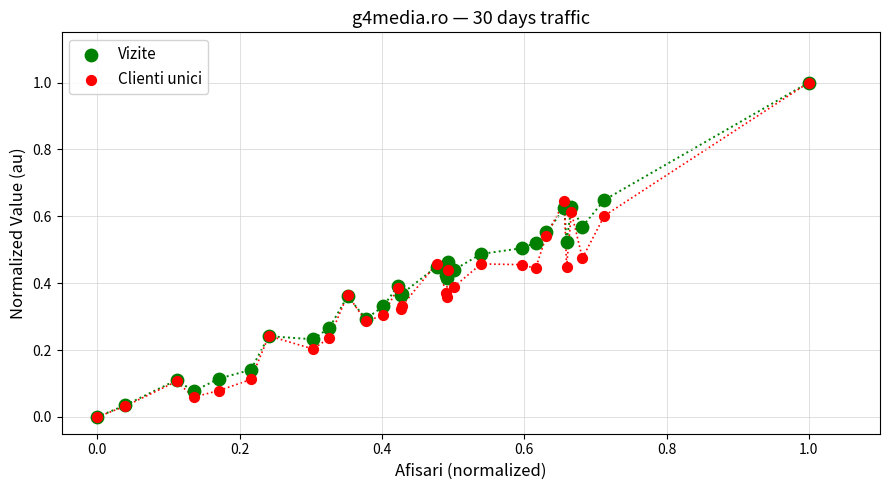

What are all the series names shown in the legend?

Vizite, Clienti unici